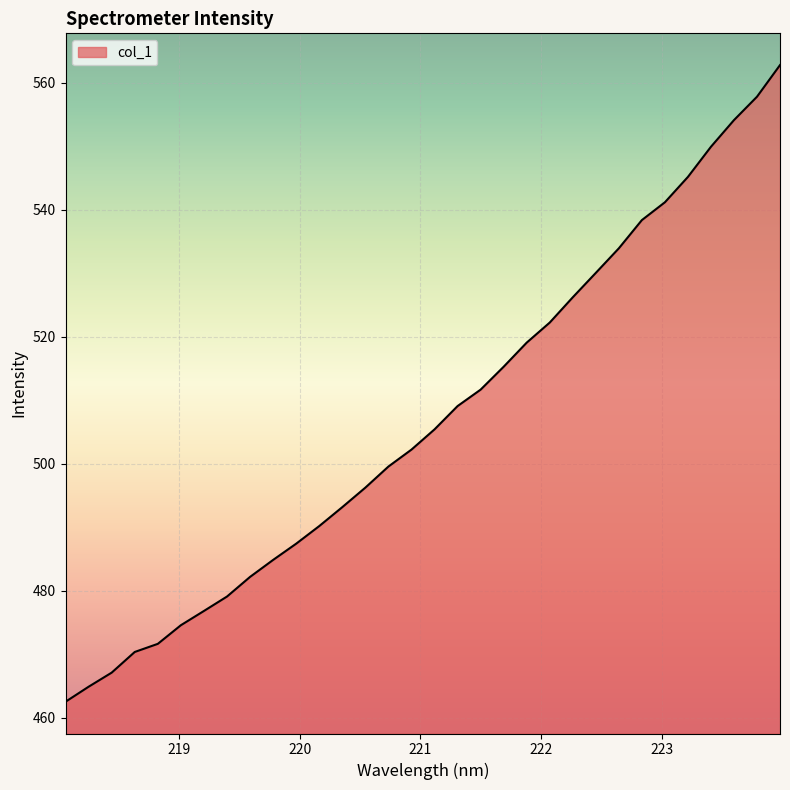

True or false: the data has more than 1 interior local peaks.

False